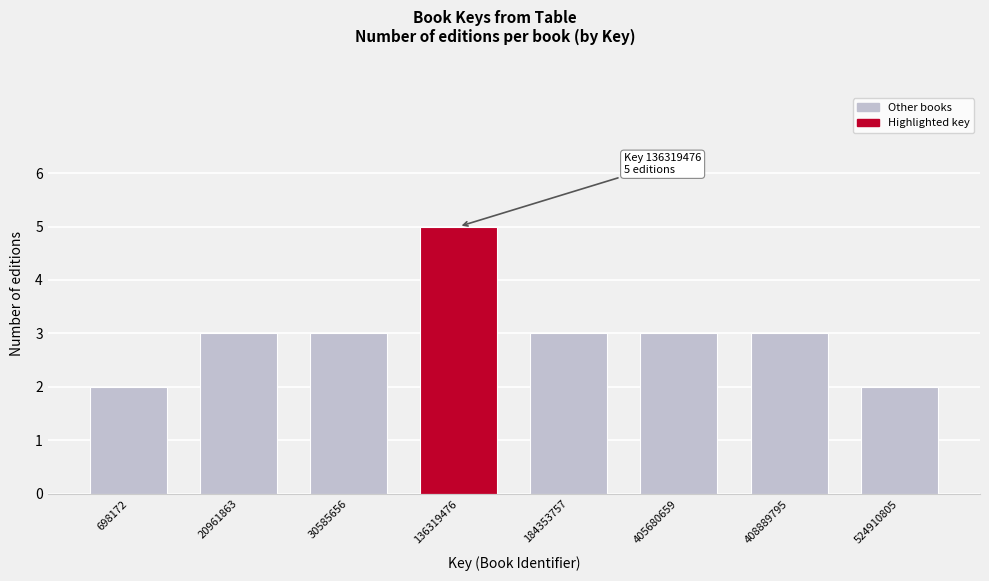

Reading right to left, extract all data points from this chart.

524910805=2	408889795=3	405680659=3	184353757=3	136319476=5	30585656=3	20961863=3	698172=2